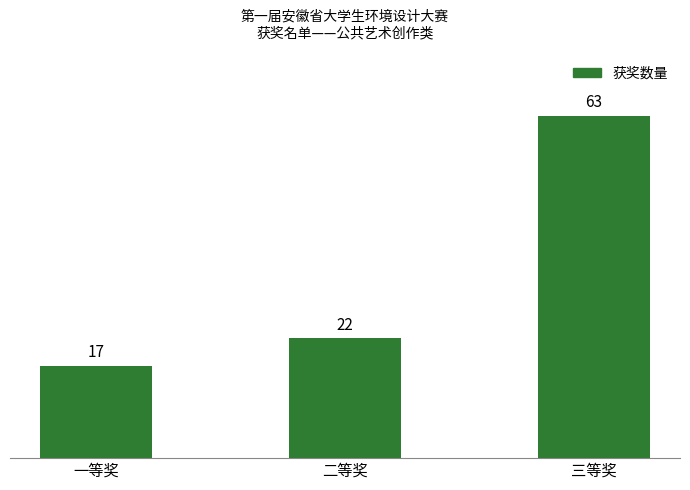

Reading right to left, extract all data points from this chart.

三等奖=63	二等奖=22	一等奖=17